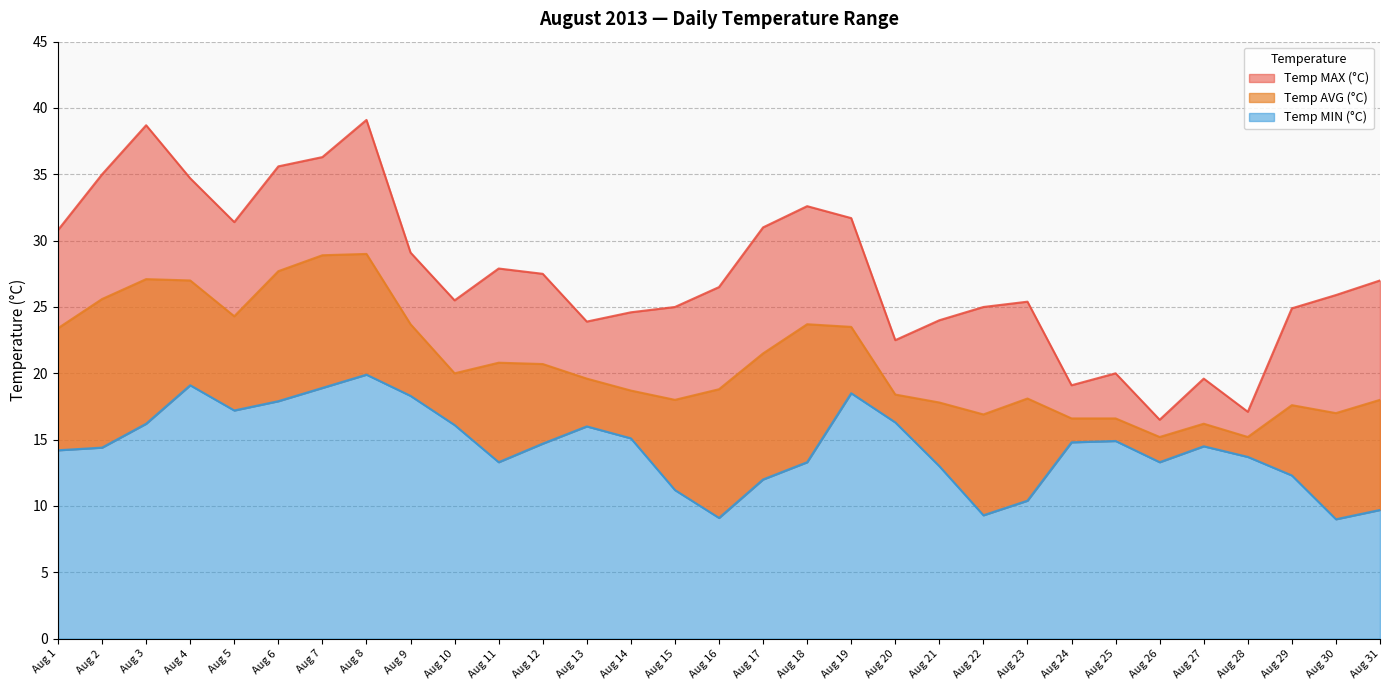

Which label corresponds to the largest value in the chart?

Aug 8